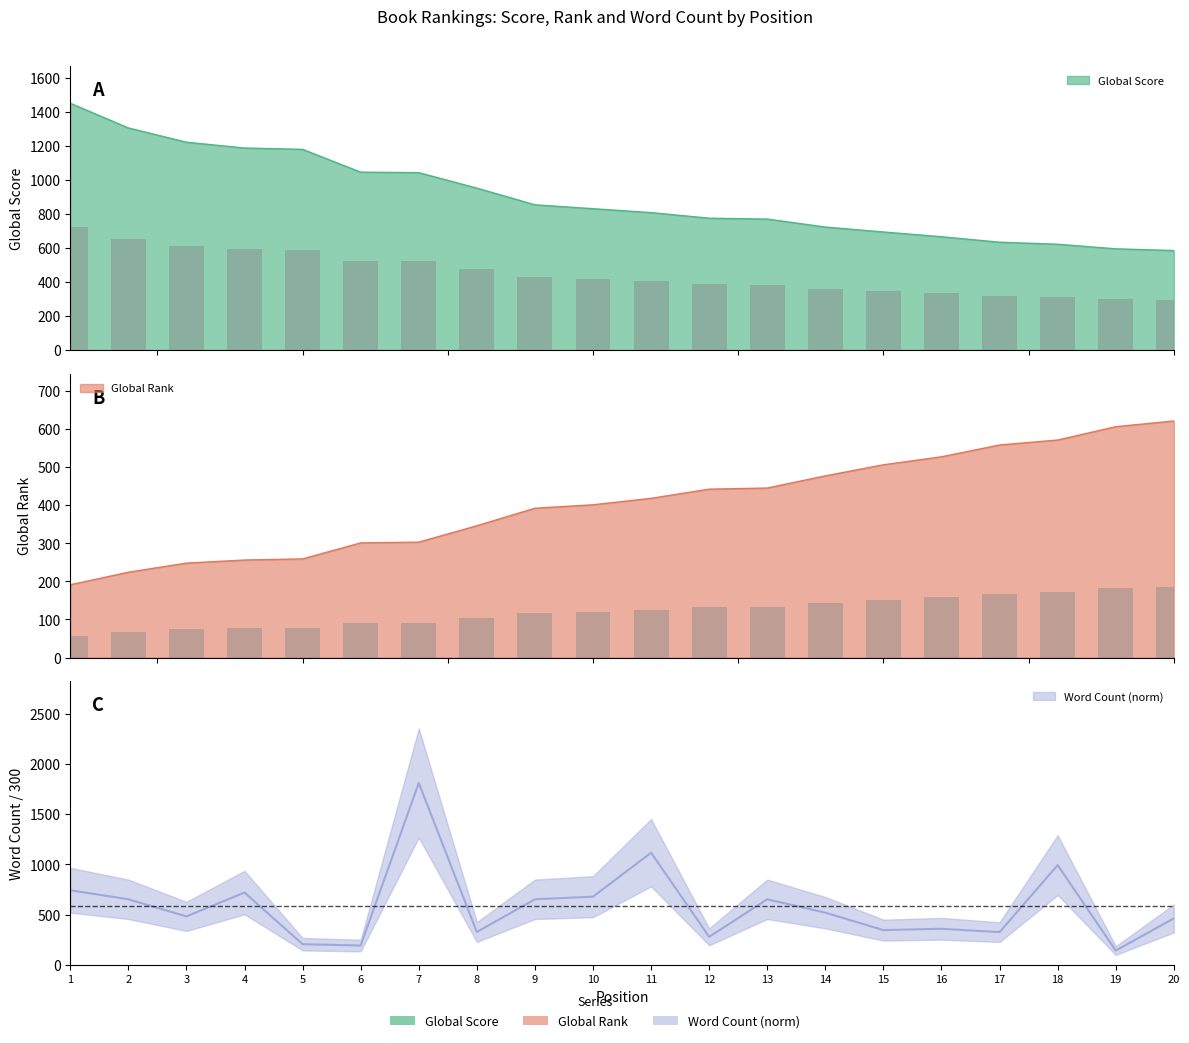

Rank the series at 18 from lowest to highest value.

Global Rank, Global Score, Word Count